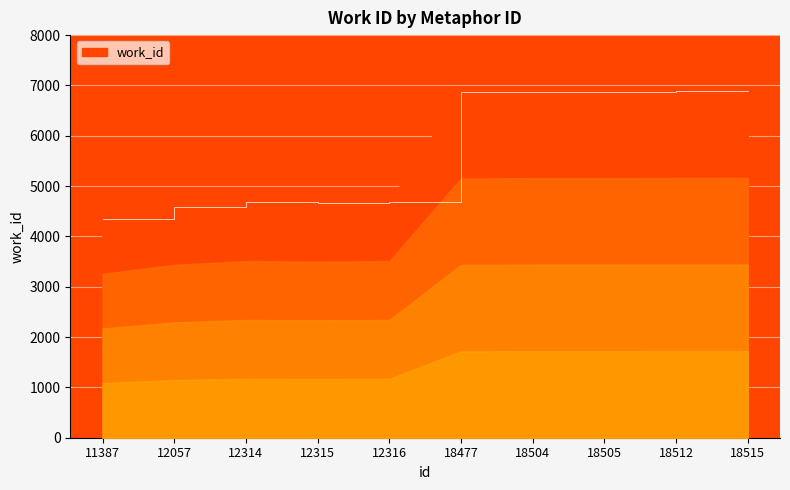

What is the smallest value displayed?

4339